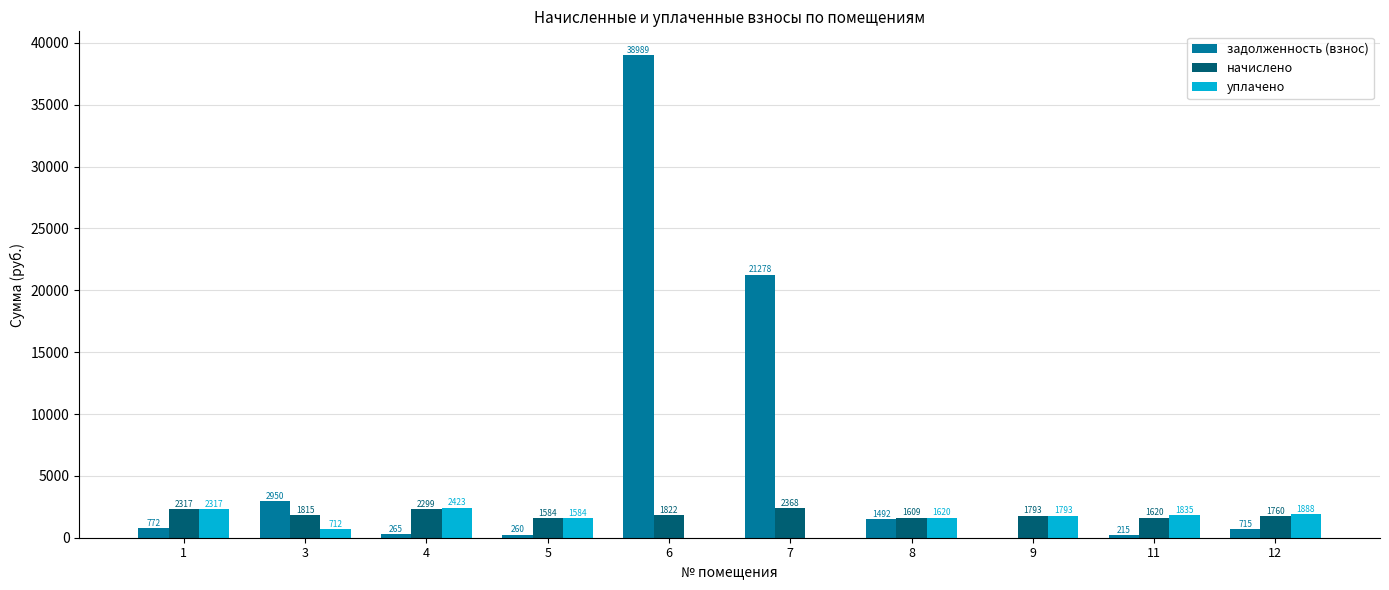

The value of уплачено at 4 is 4301.5. True or false?

False